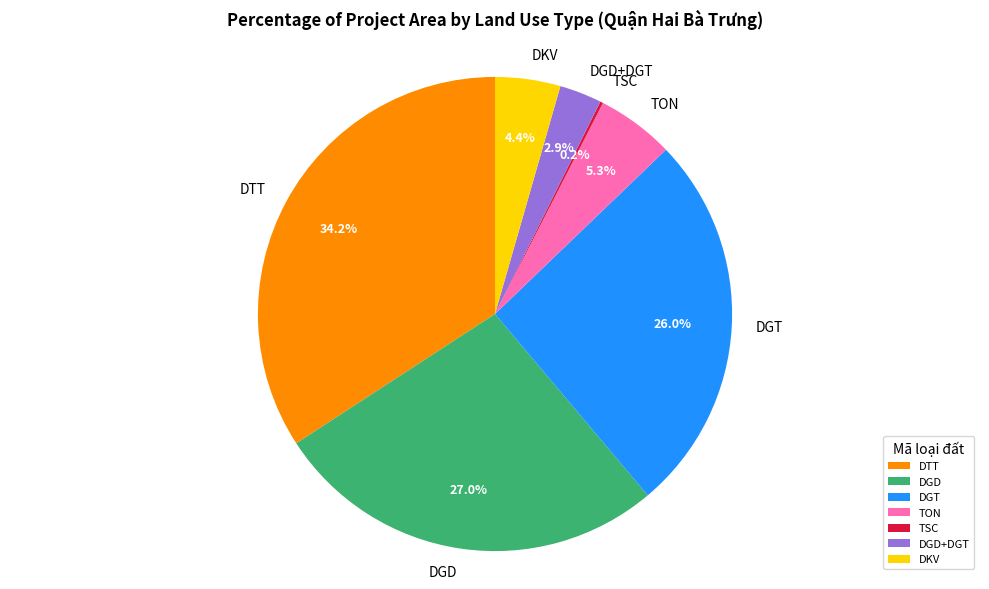

Between DGT and TON, which is larger?

DGT